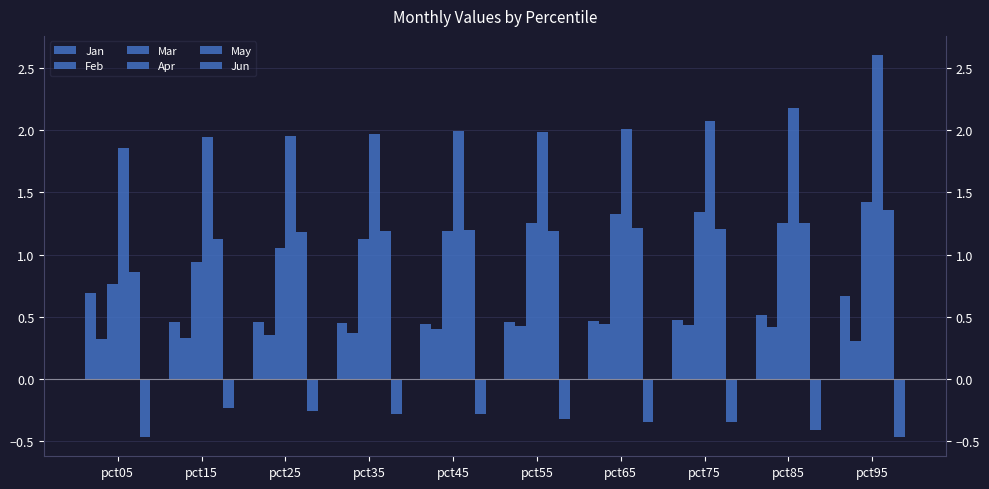

The May series shows 2.1 at pct45. True or false?

False